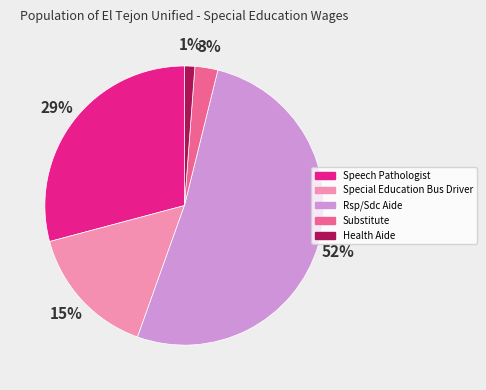

What percentage is the Rsp/Sdc Aide slice, to the nearest percent?

52%